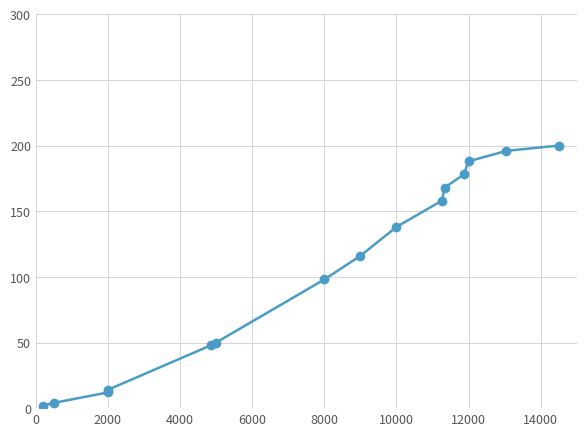

What is the sum of all values?

1570